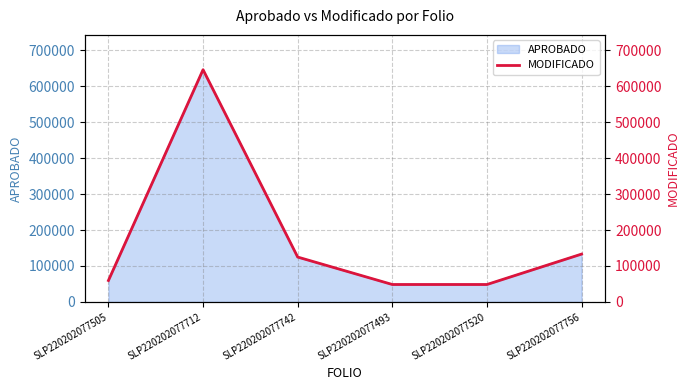

At which label is the value closest to 347180?

SLP220202077756